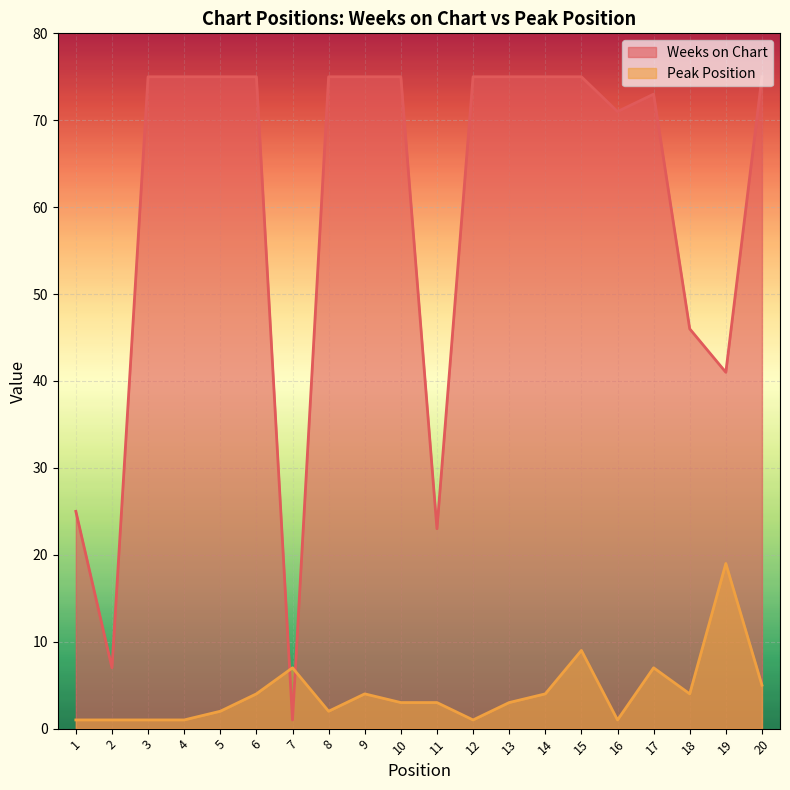

What is the value of the Weeks on Chart point at the 11th from the left?

23